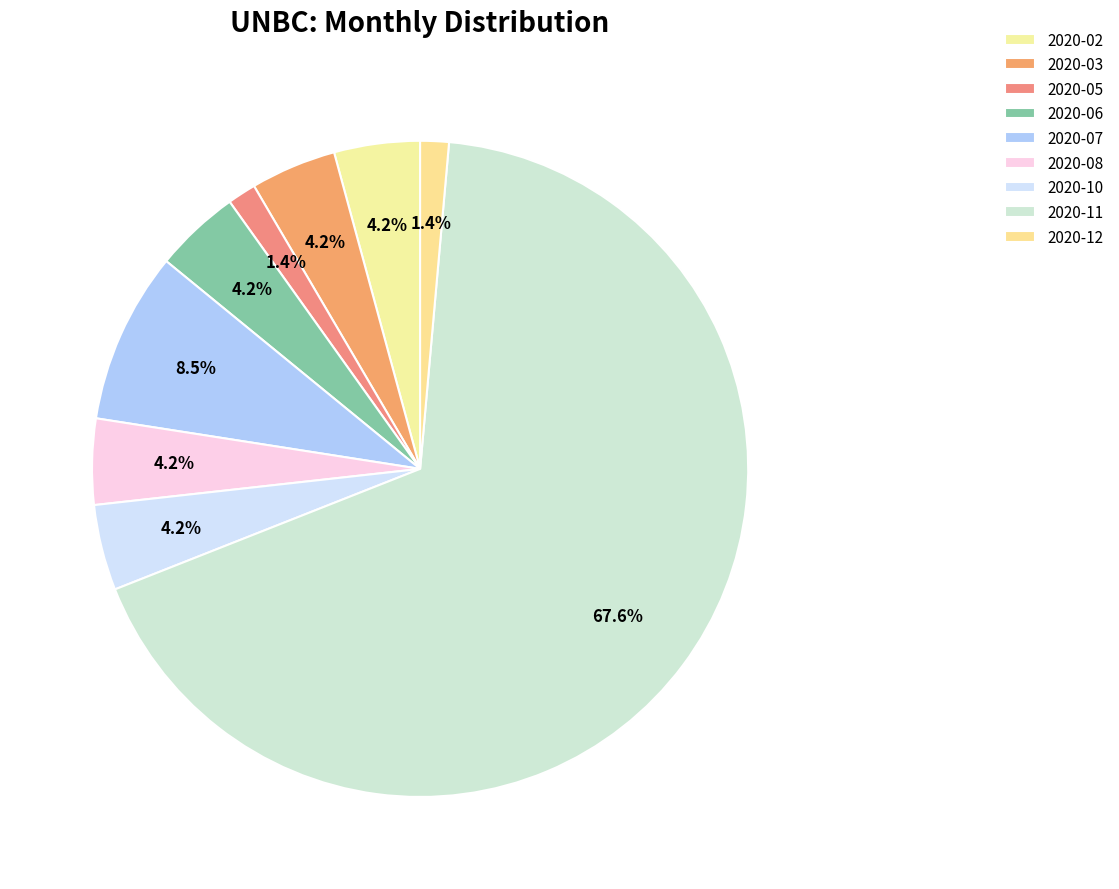

Is there any slice that represents more than half of the pie?

Yes